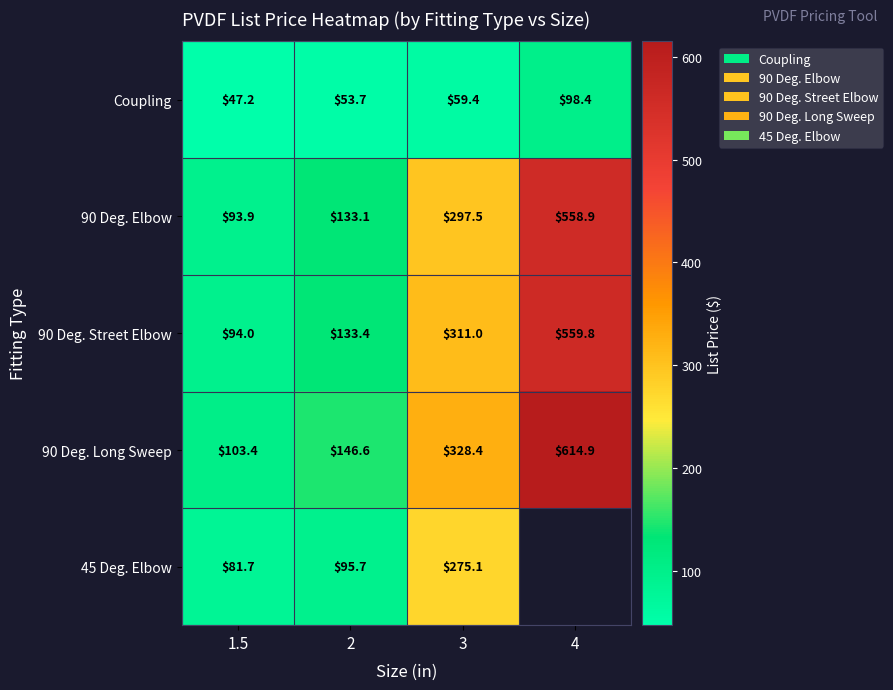

How many values in the 90 Deg. Long Sweep series are below 328?

2